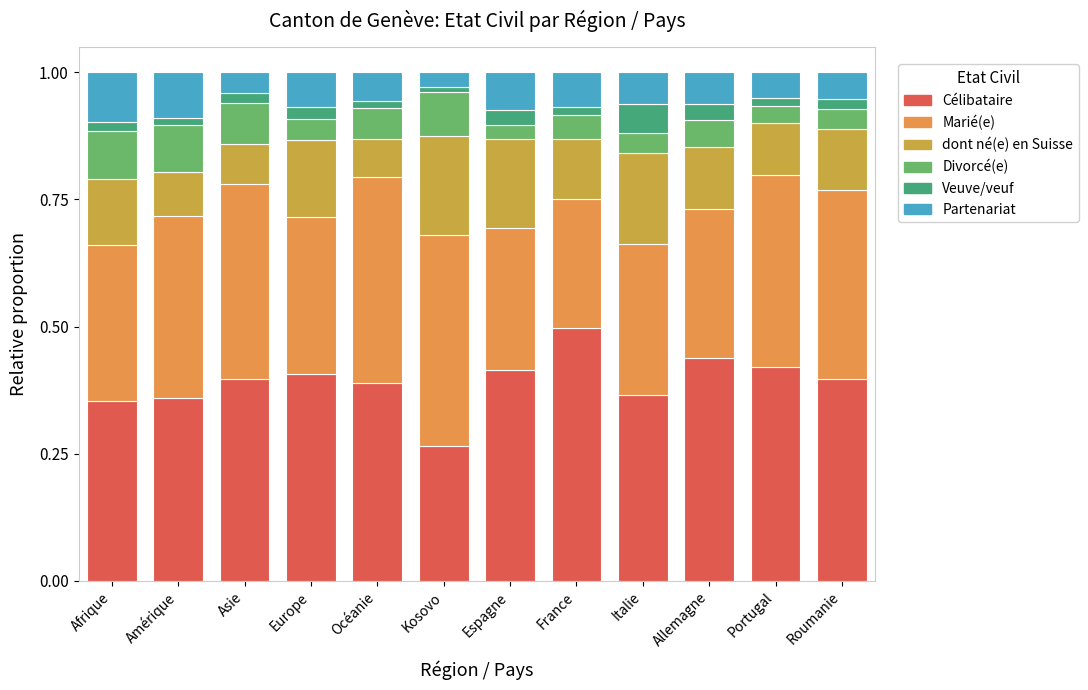

What is the difference between the maximum and minimum values in the Marié(e) series?

0.2